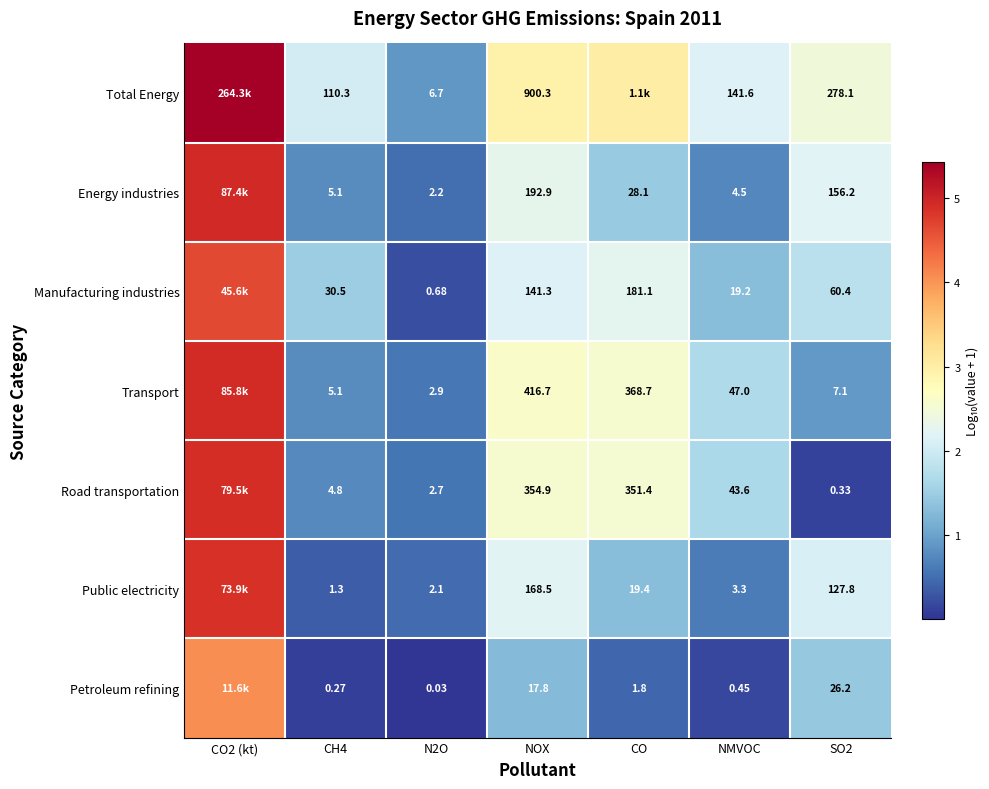

At SO2, list the series in order from smallest to largest.

Road transportation, Transport, Petroleum refining, Manufacturing industries, Public electricity, Energy industries, Total Energy